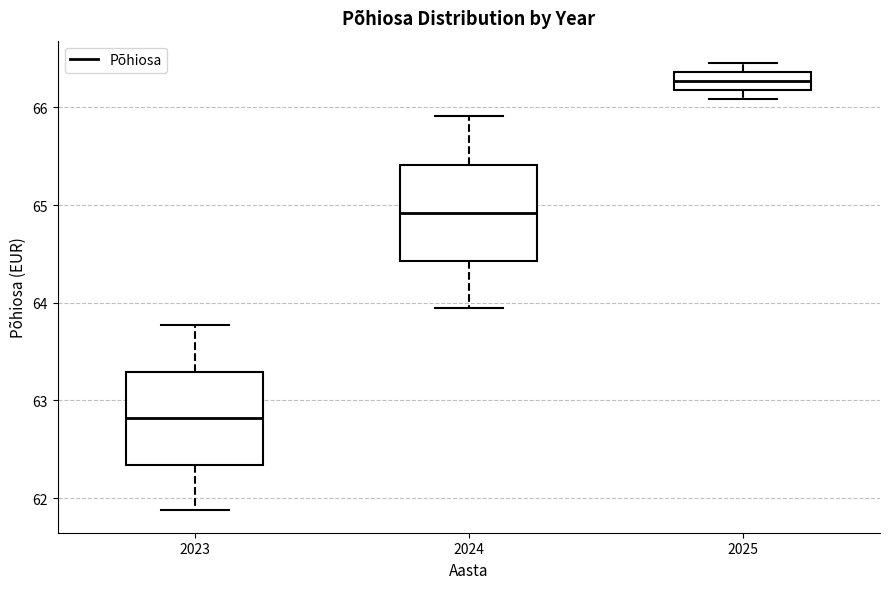

Reading left to right, read every box against the y-axis: the position of its median line, the range the box covers, and the ends of its whiskers. The values are not printed on the chart, so give them approximately, as read against the axis.

2023: median 62.8, box 62.3 to 63.3, whiskers 61.9 to 63.8
2024: median 64.9, box 64.4 to 65.4, whiskers 63.9 to 65.9
2025: median 66.3, box 66.2 to 66.4, whiskers 66.1 to 66.5